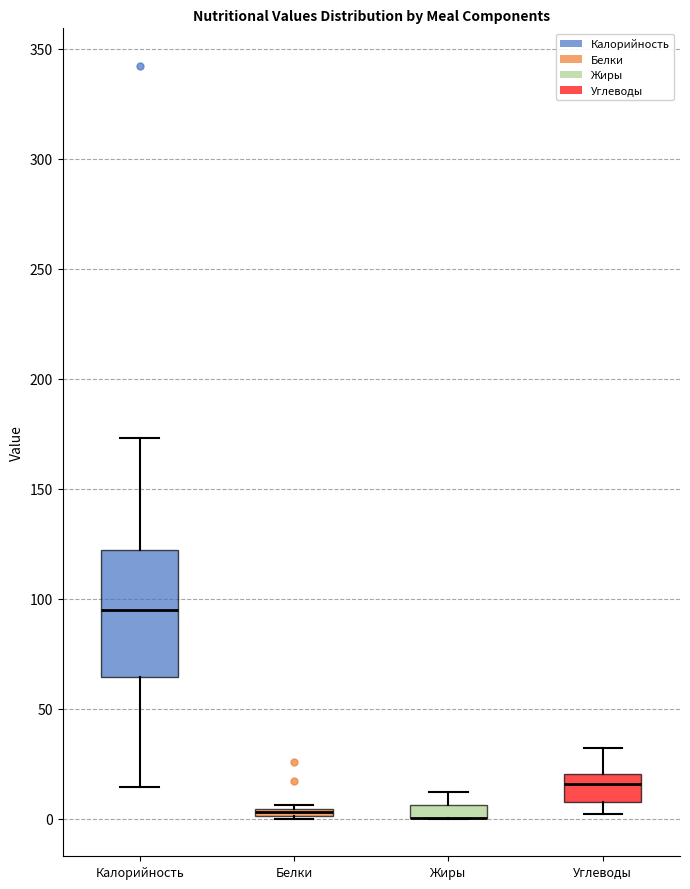

Which box is the tallest, from its lower edge to its upper edge?

Калорийность